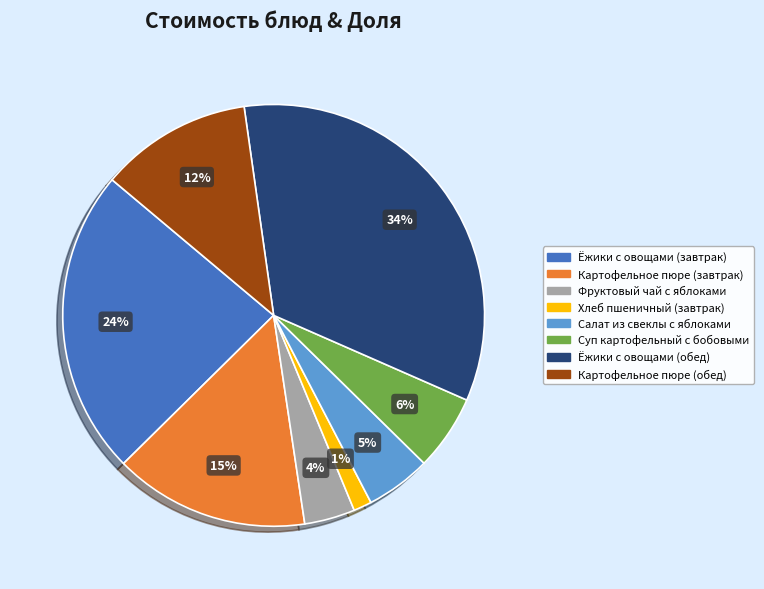

Does Картофельное пюре (завтрак) represent more than half of the total?

No